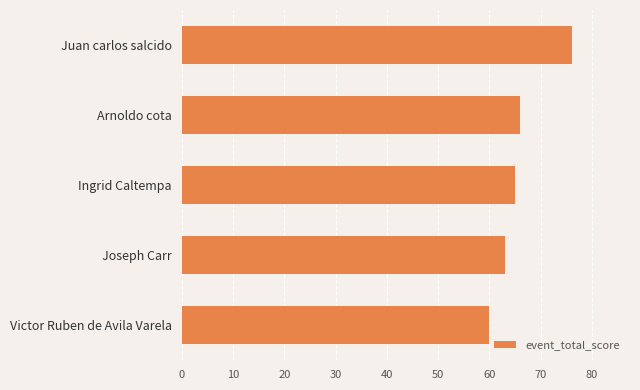

List the labels in order of value, largest first.

Juan carlos salcido, Arnoldo cota, Ingrid Caltempa, Joseph Carr, Victor Ruben de Avila Varela